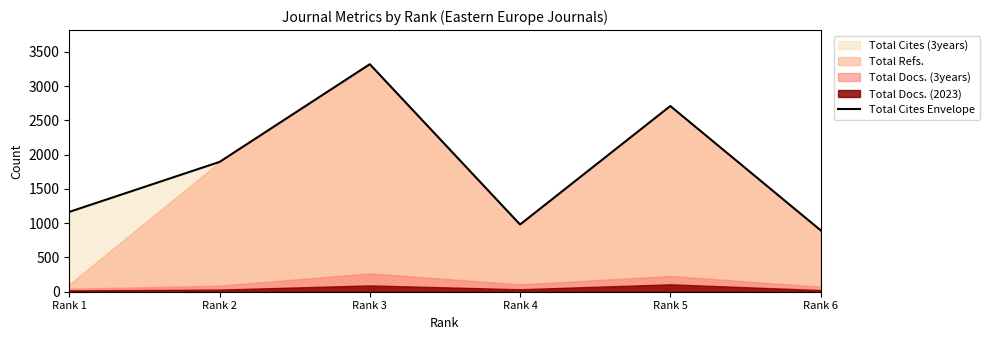

The value at Rank 5 is 1390. True or false?

False